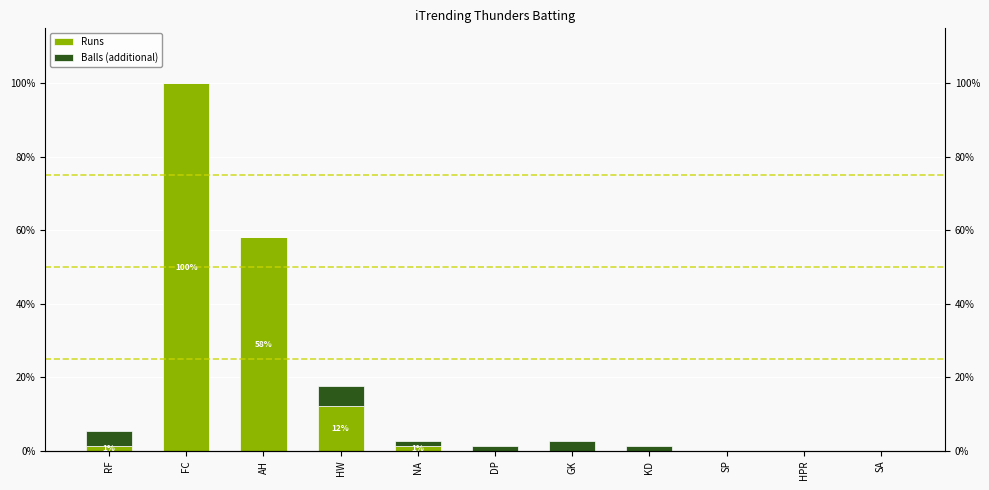

Reading left to right, transcribe all the data shown in this chart.

Runs: 1	74	43	9	1	0	0	0	0	0	0
Balls (additional): 3	0	0	4	1	1	2	1	0	0	0